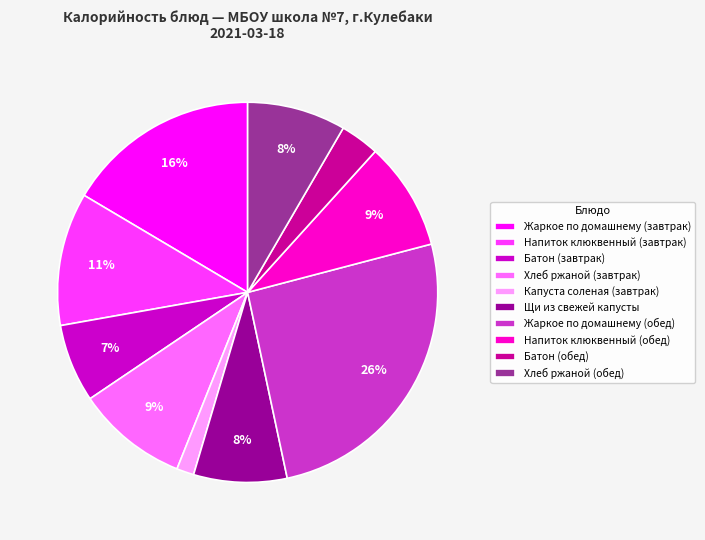

To the nearest percent, what portion does Жаркое по домашнему (завтрак) represent?

16%